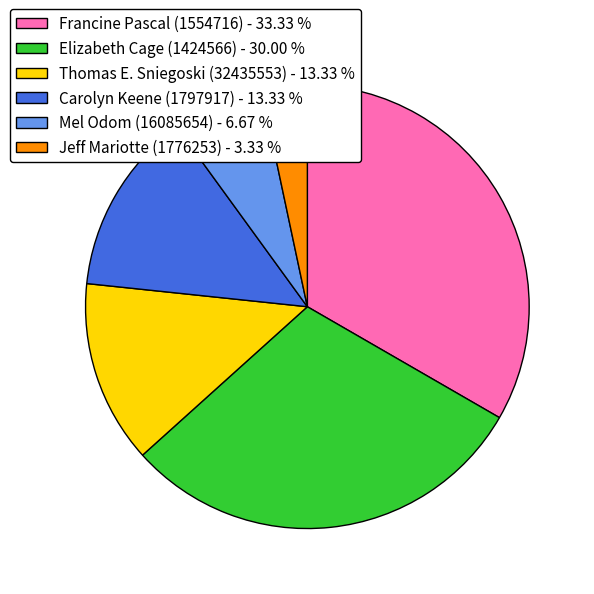

Is the sum of Francine Pascal (1554716) and Mel Odom (16085654) greater than half?

No